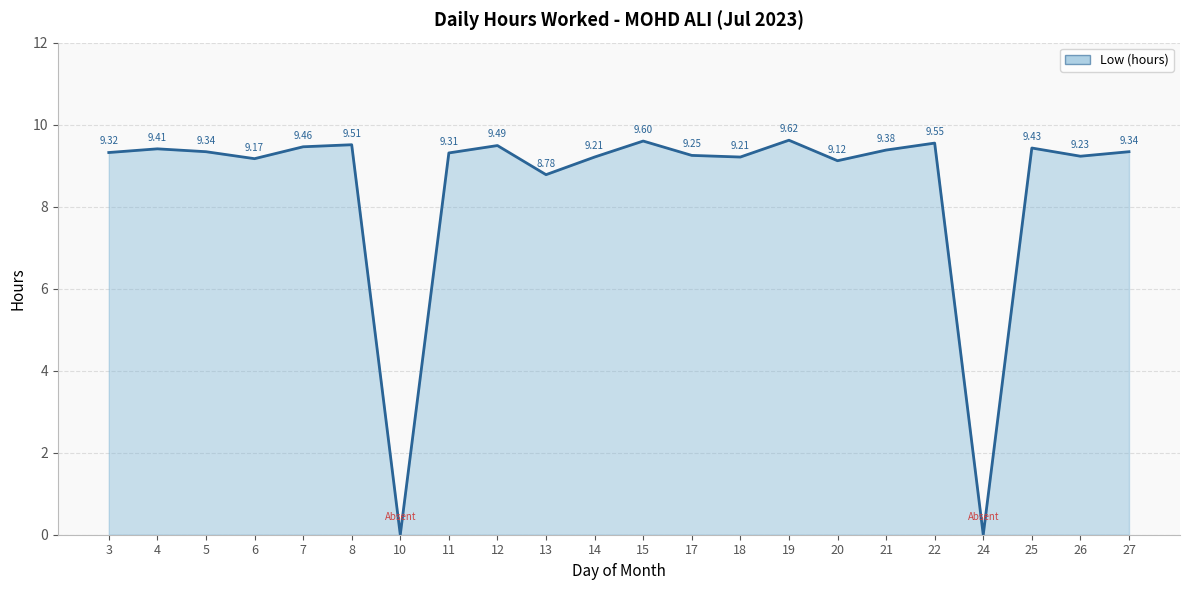

What is the sum of the values at 3 and 14?

18.5